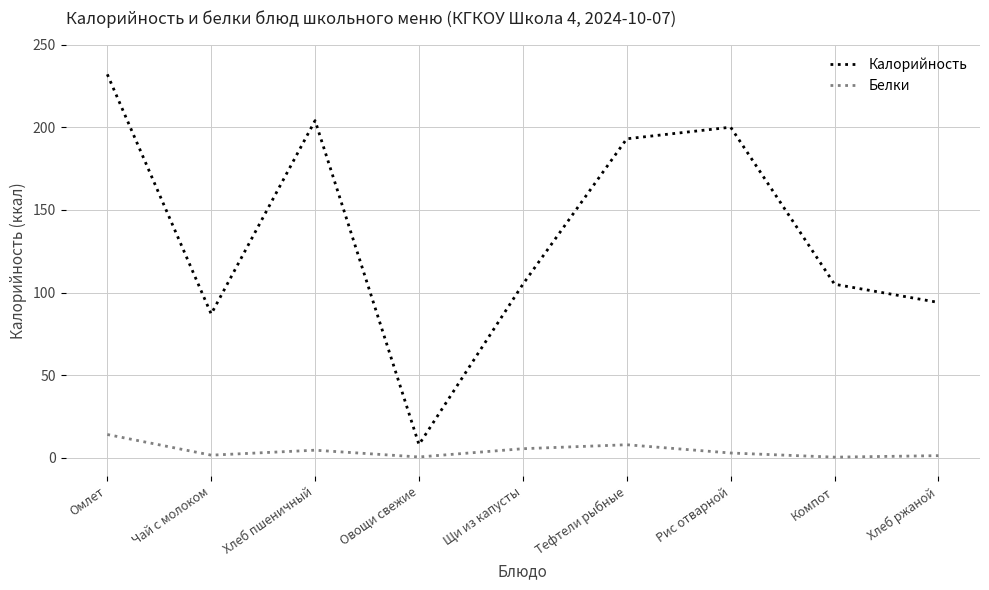

True or false: Белки and Калорийность intersect in this chart.

False